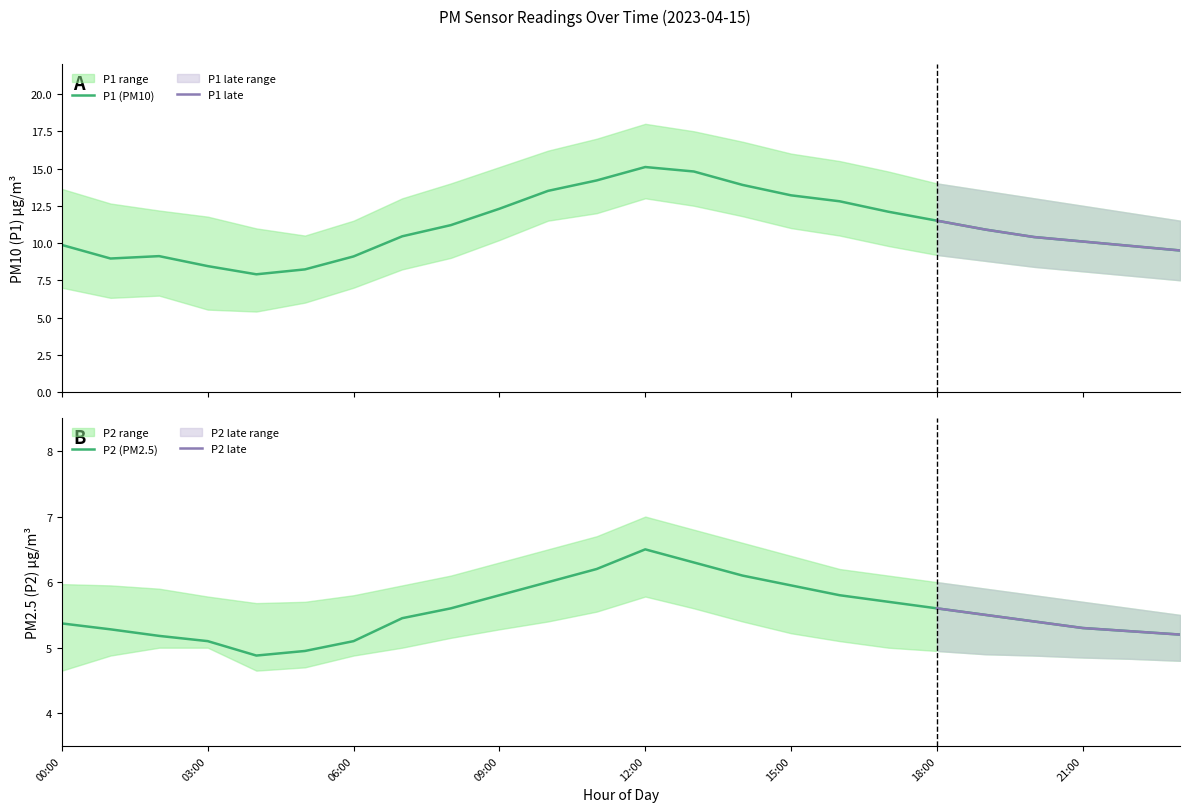

What position from the right is 08:00?

16